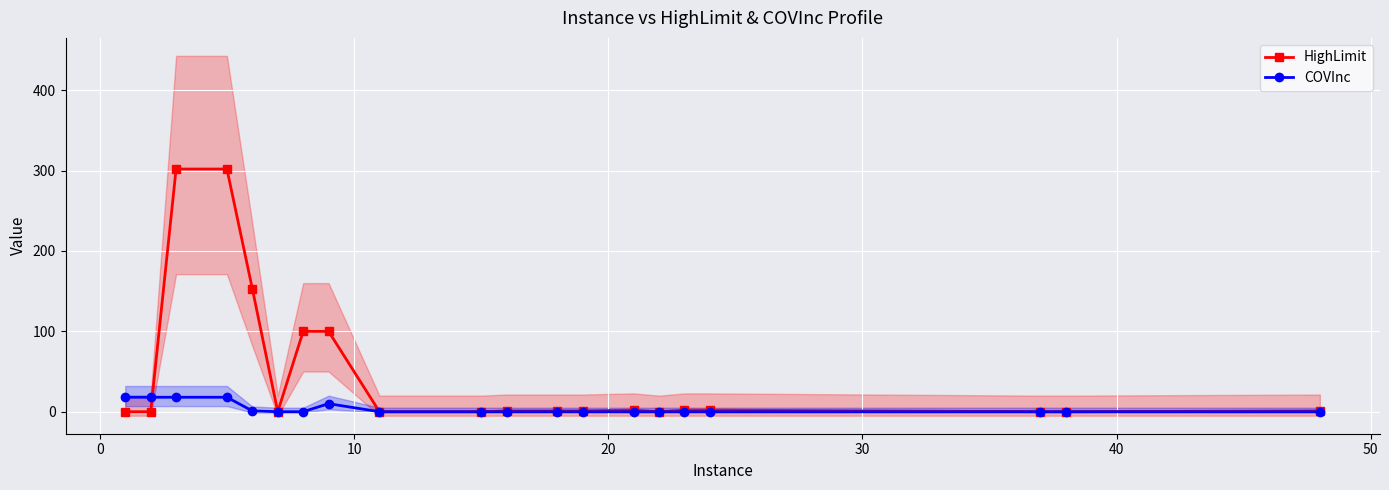

List the series in order of their peak value, highest first.

HighLimit, COVInc